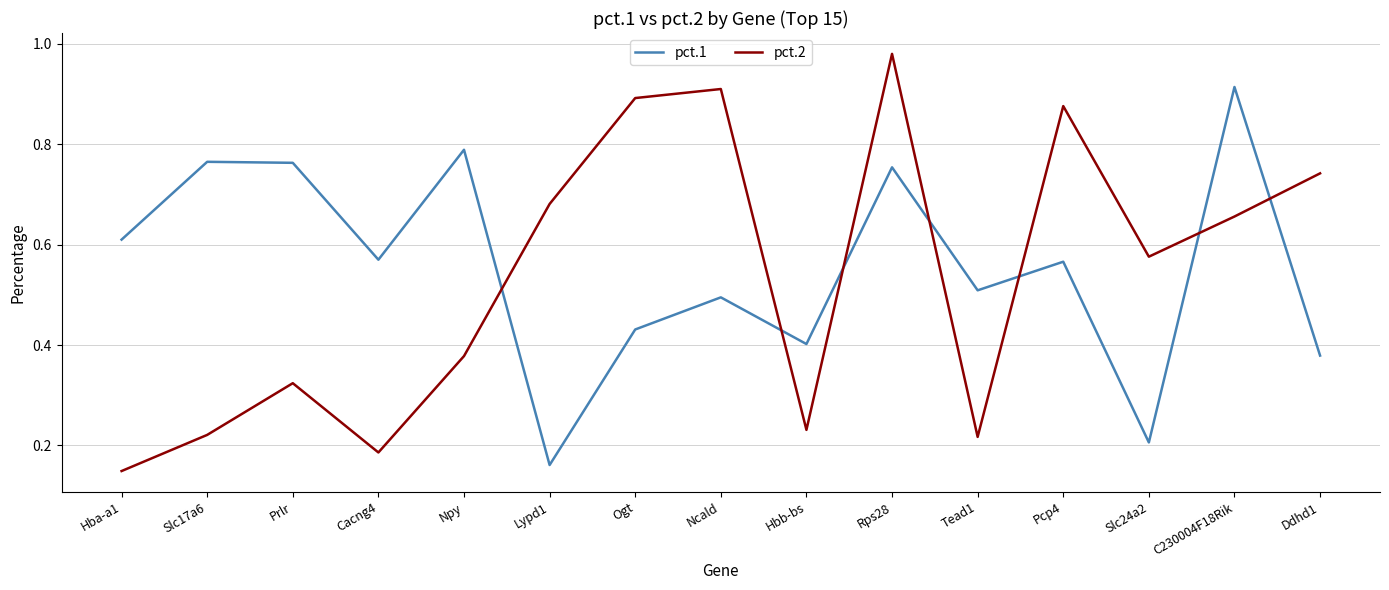

Which series changed the most between Slc24a2 and Ddhd1?

pct.1